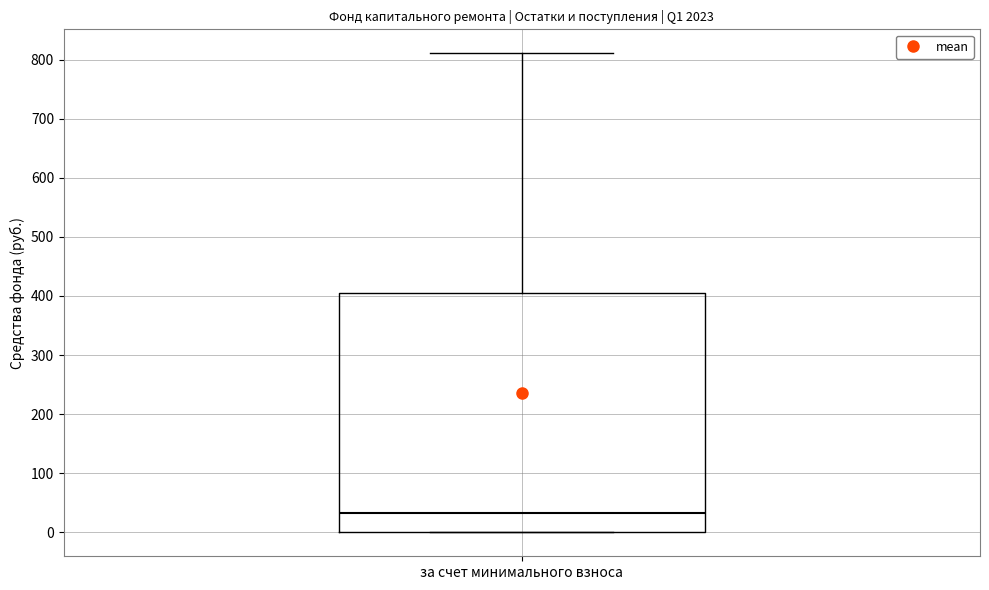

Read this box plot against the y-axis: the position of the median line, the range covered by the box, and the ends of both whiskers. The values are not printed on the chart, so give them approximately, as read against the axis.

median 30, box 0 to 410, whiskers 0 to 810